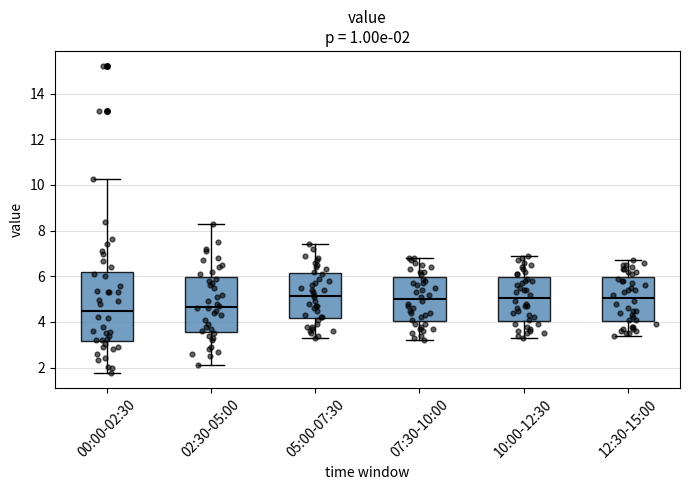

Which box is the tallest, from its lower edge to its upper edge?

00:00-02:30